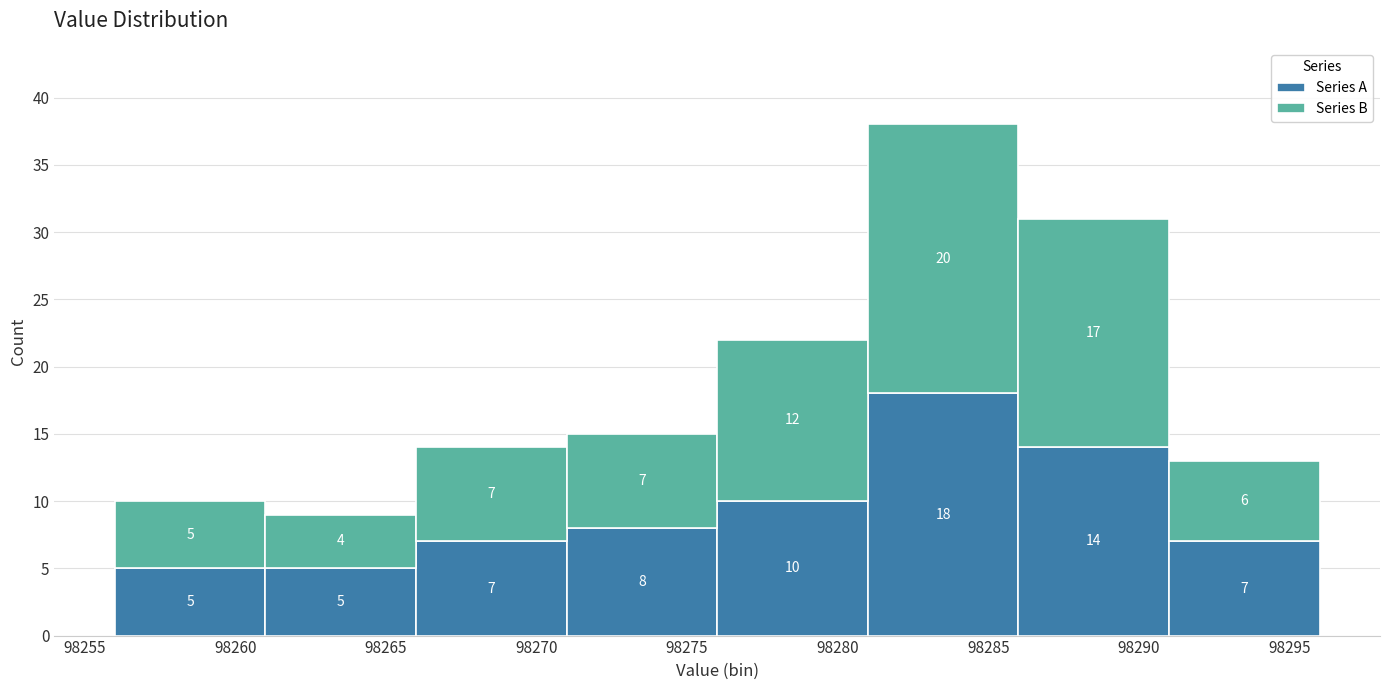

Which range on the x-axis has the tallest stacked bar (by total height)?

98281 to 98286